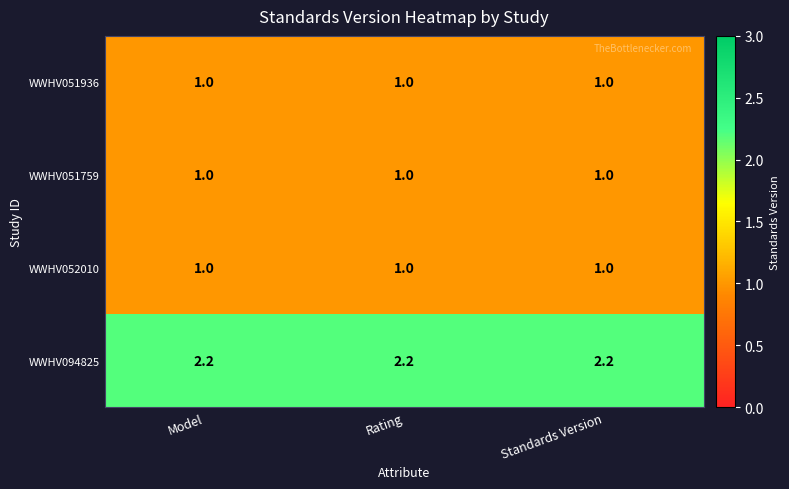

What is the average value of the WWHV051759 series?

1.0